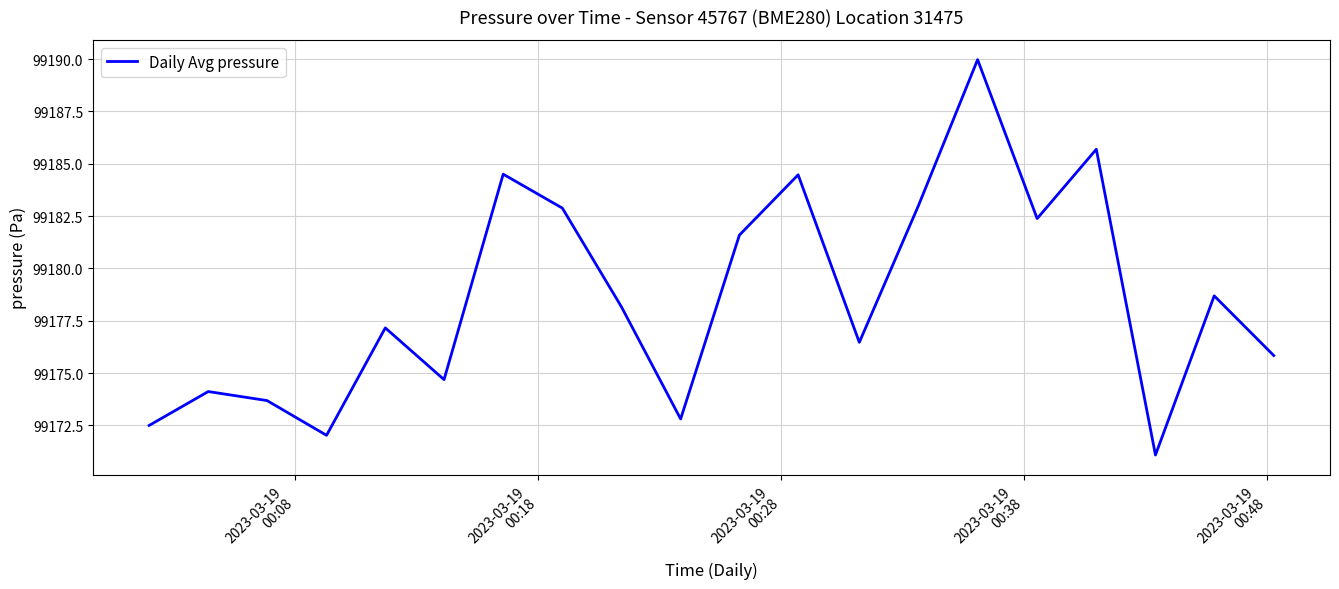

What is the difference between the maximum and minimum values?

18.9